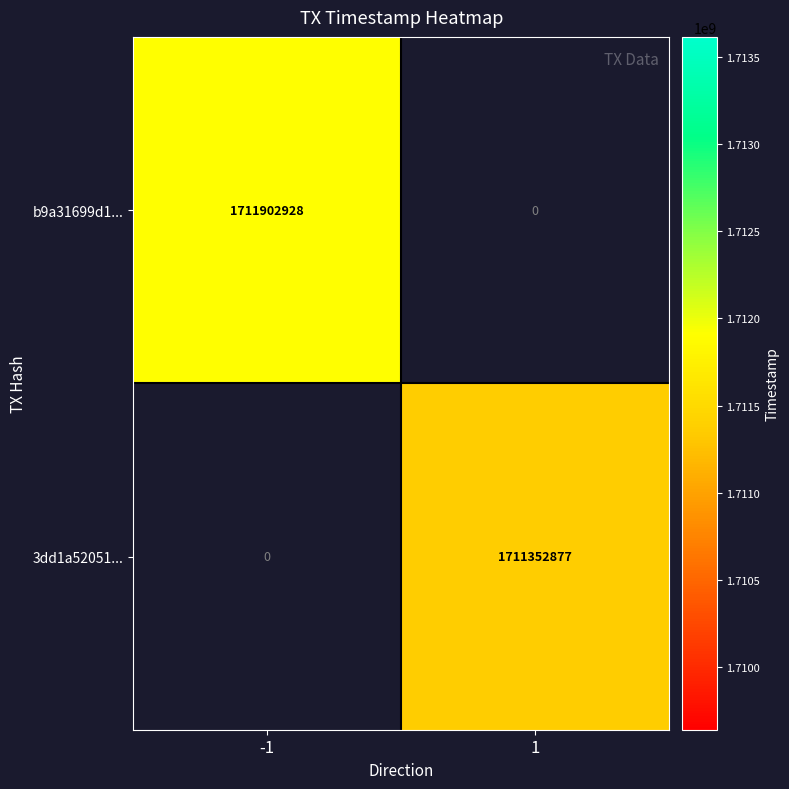

Which has a higher value, 1 or -1?

-1